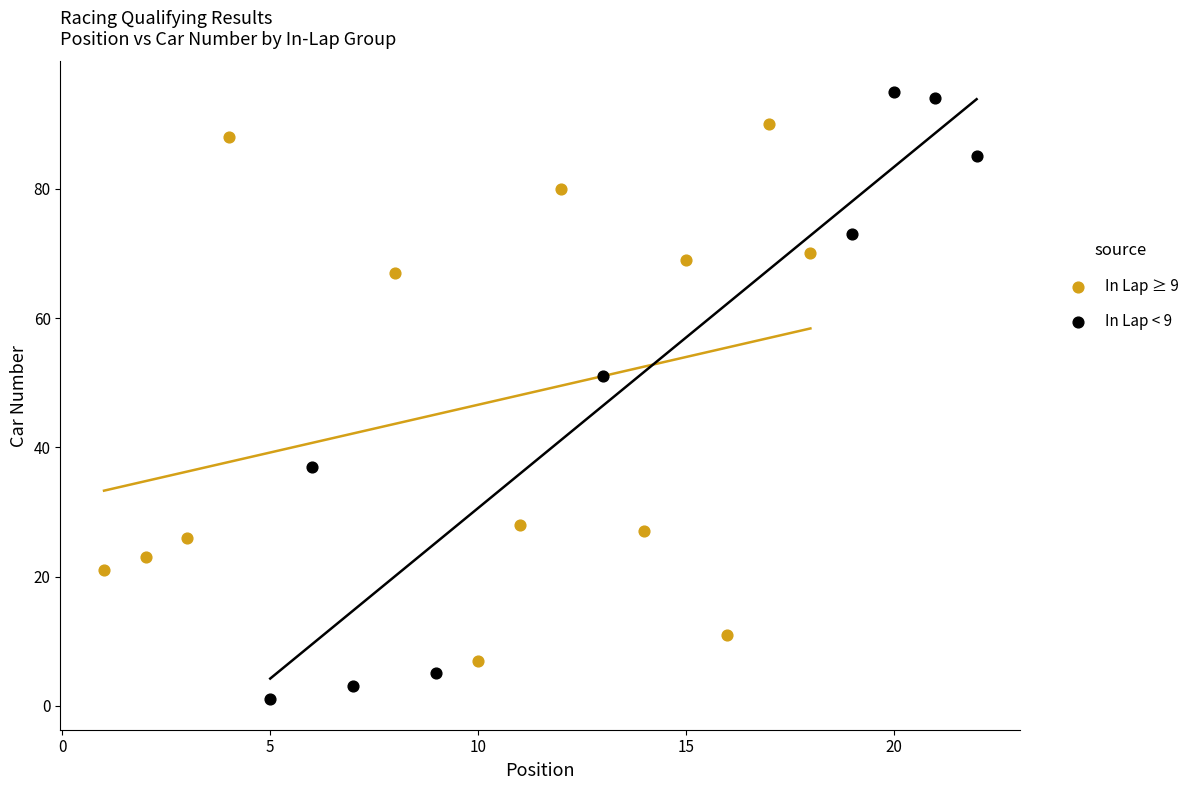

What are all the series names shown in the legend?

In Lap ≥ 9, In Lap < 9